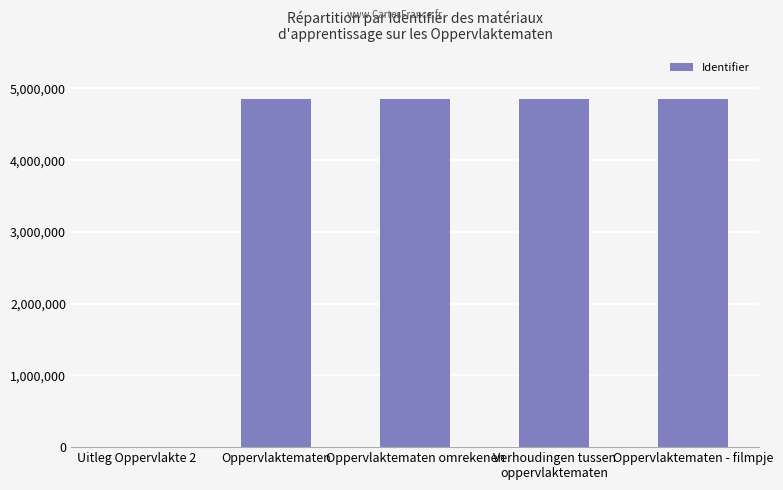

What value does the data have at Oppervlaktematen - filmpje?

4848370